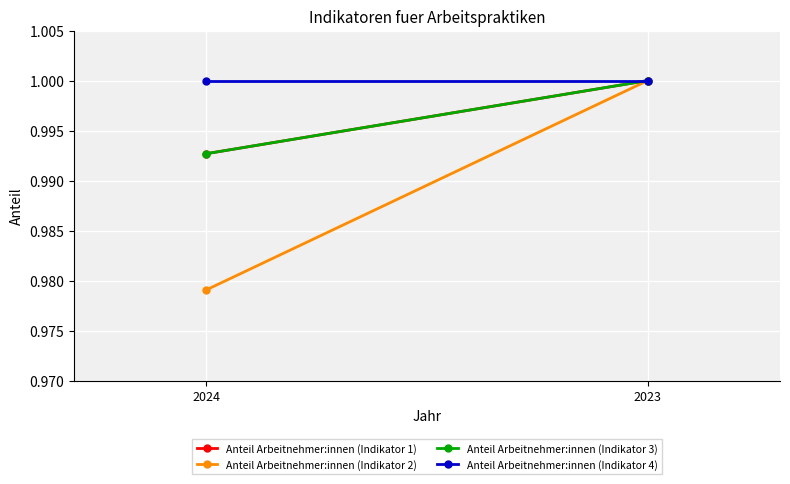

How many data points does each series have?

2